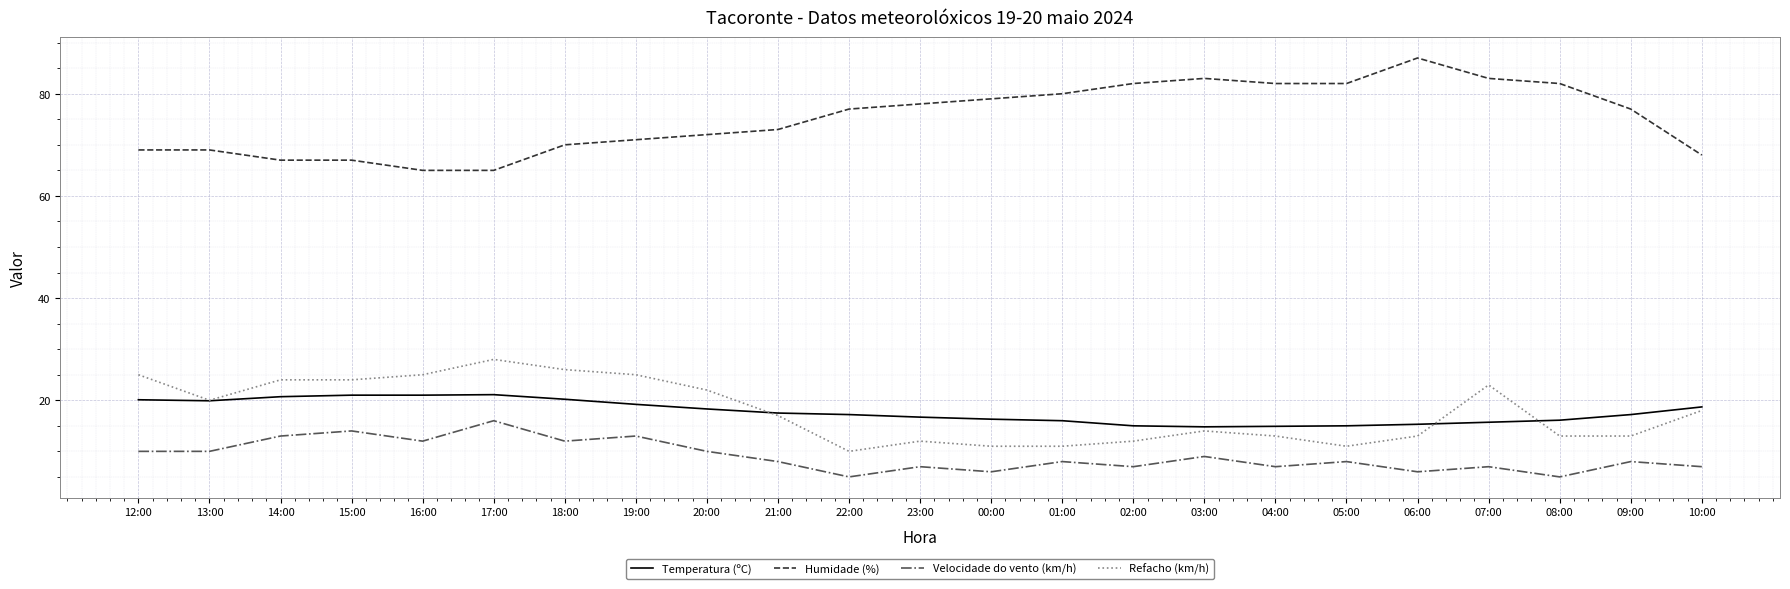

At which label does Velocidade do vento (km/h) first exceed 8?

12:00